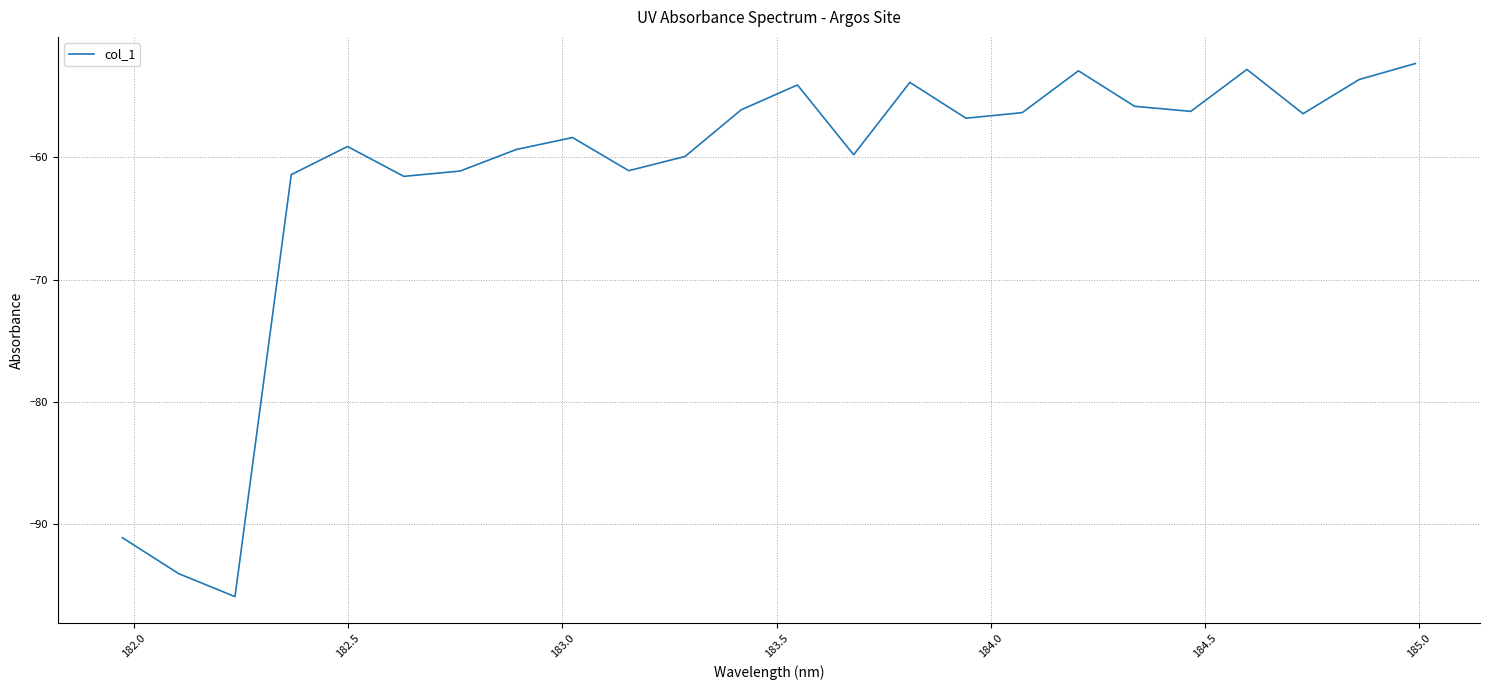

What is the maximum value shown in the chart?

-52.3